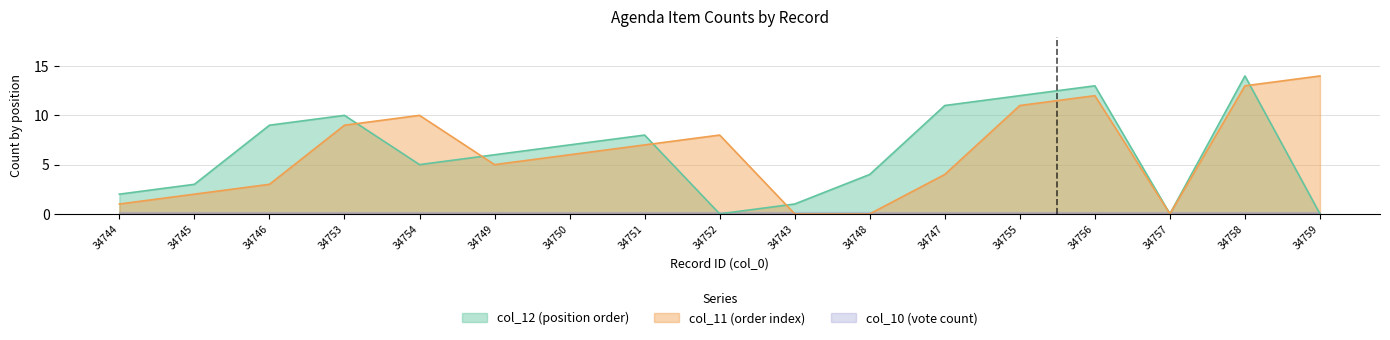

What position from the right is 34743?

8